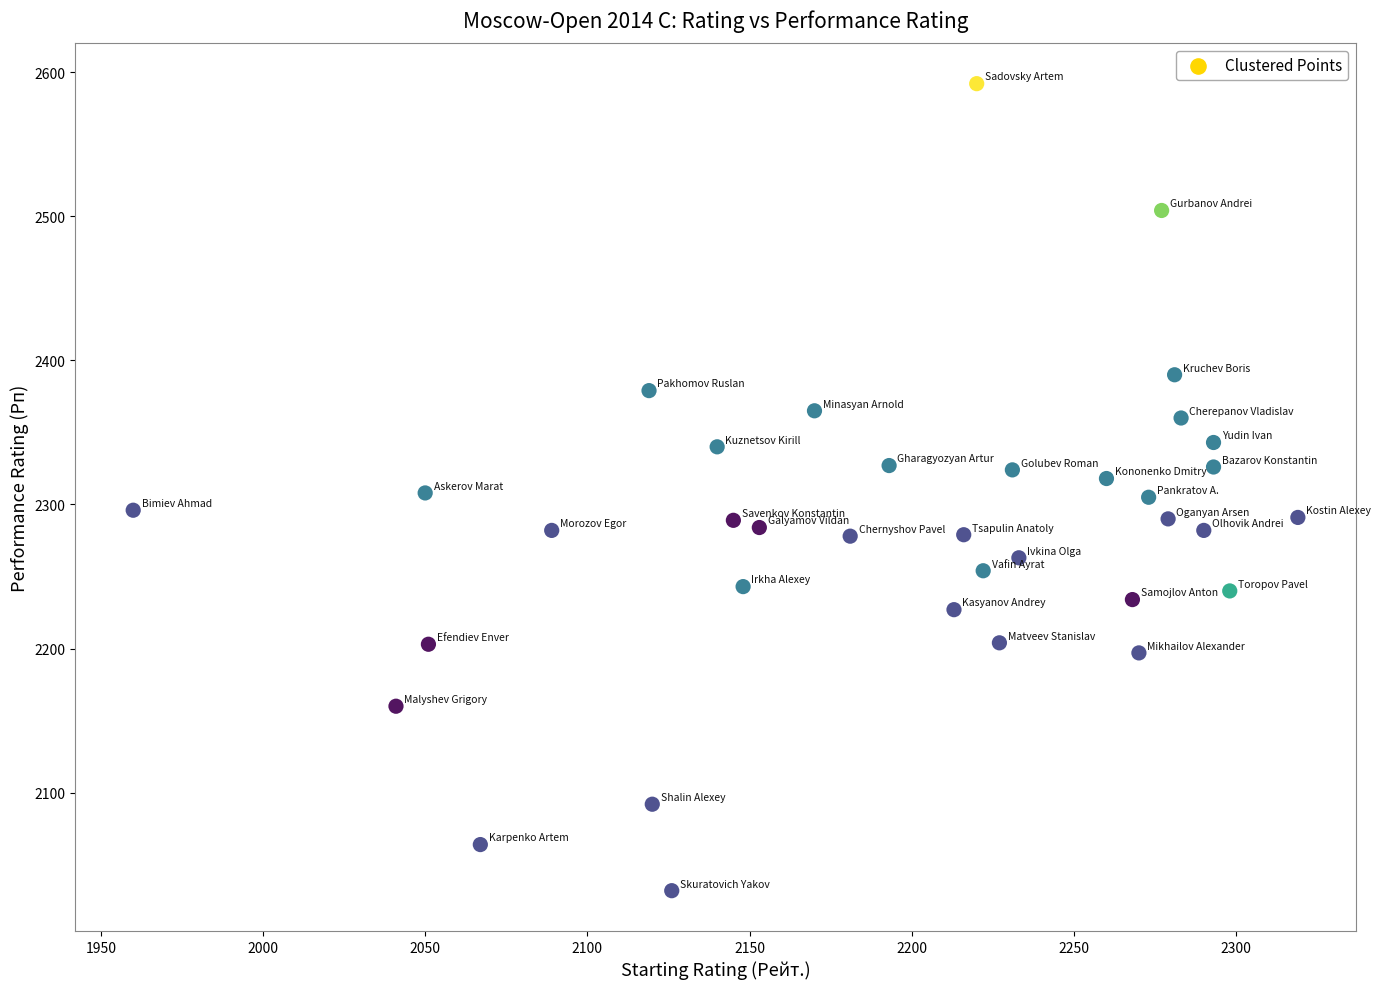

What is the range of Y values (max minus min)?

560